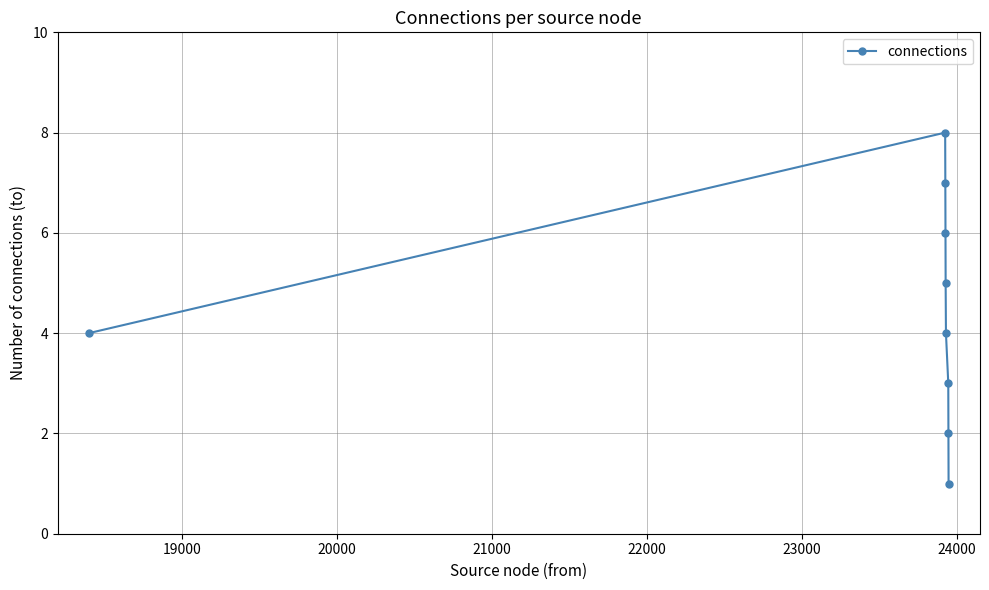

What is the maximum value shown in the chart?

8